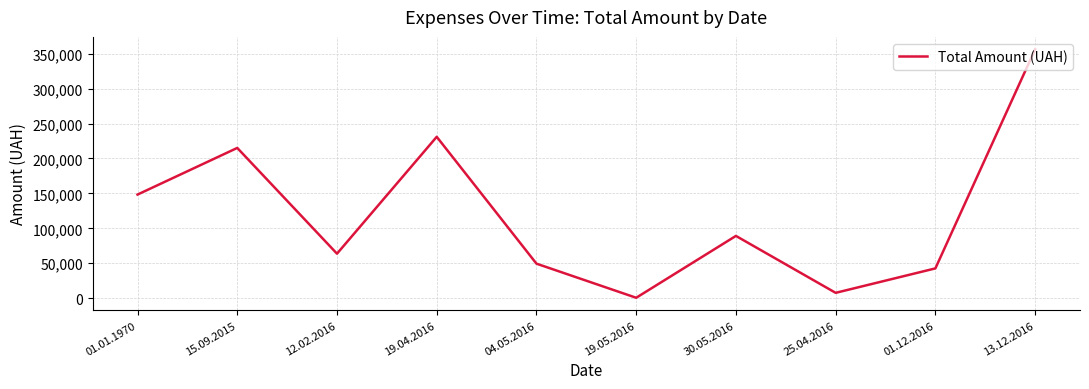

True or false: the data has more than 1 interior local peaks.

True